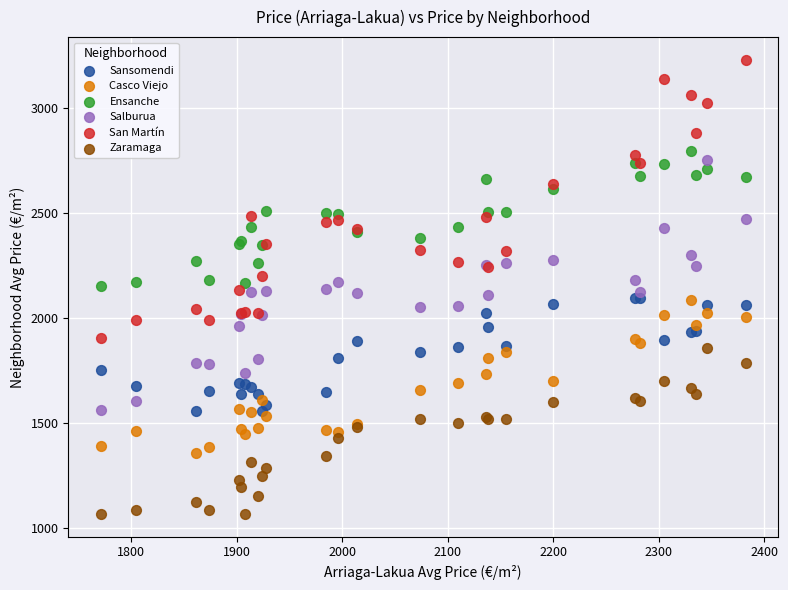

Which series has the largest Y range (max minus min)?

San Martín